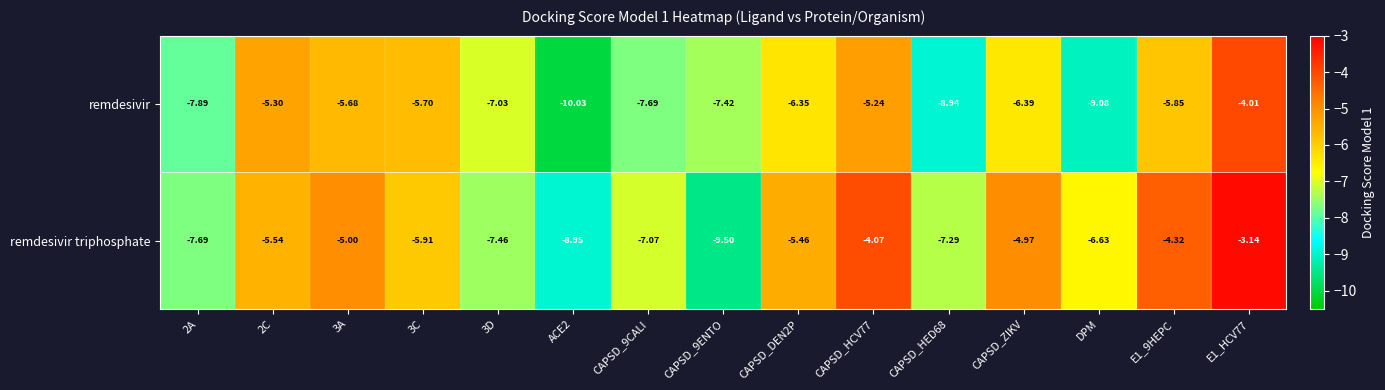

Rank the series by their maximum value, from lowest to highest.

remdesivir, remdesivir triphosphate